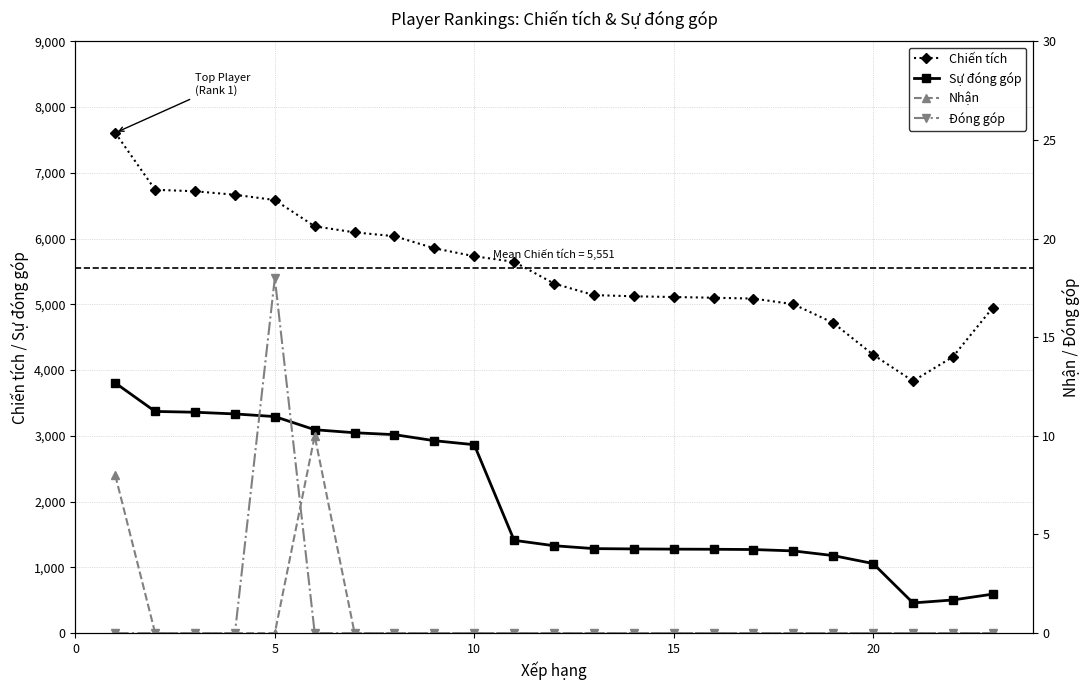

True or false: Sự đóng góp and Chiến tích cross at least once.

False